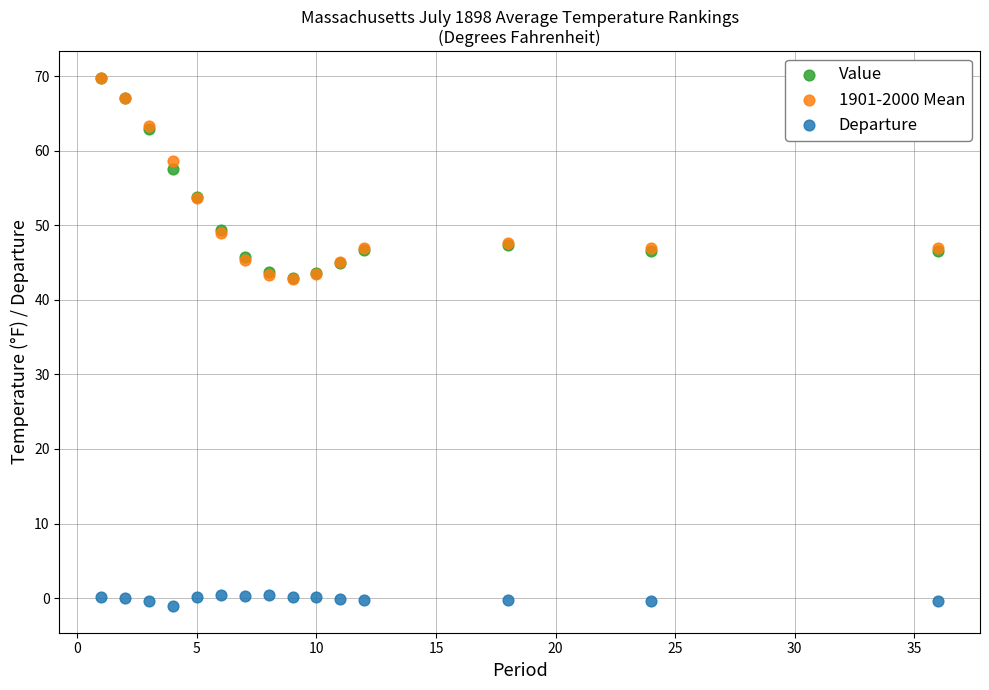

Which series contains the lowest Y value?

Departure